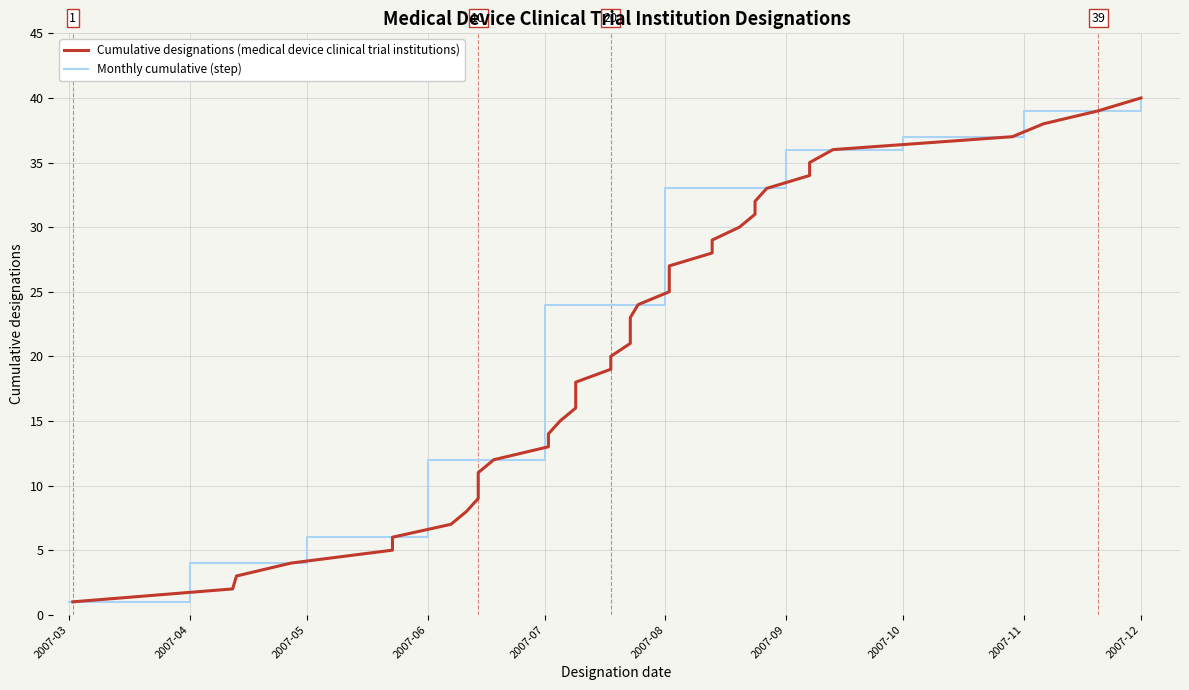

Where does the data first go above 21?

2007-07-23